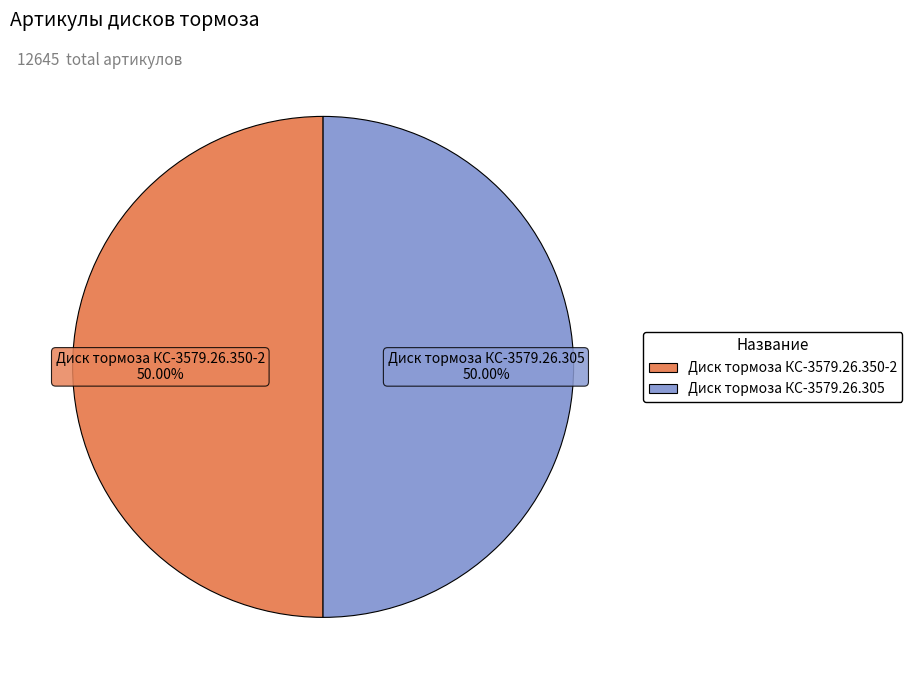

Do Диск тормоза КС-3579.26.305 and Диск тормоза КС-3579.26.350-2 together represent more than half of the pie?

Yes